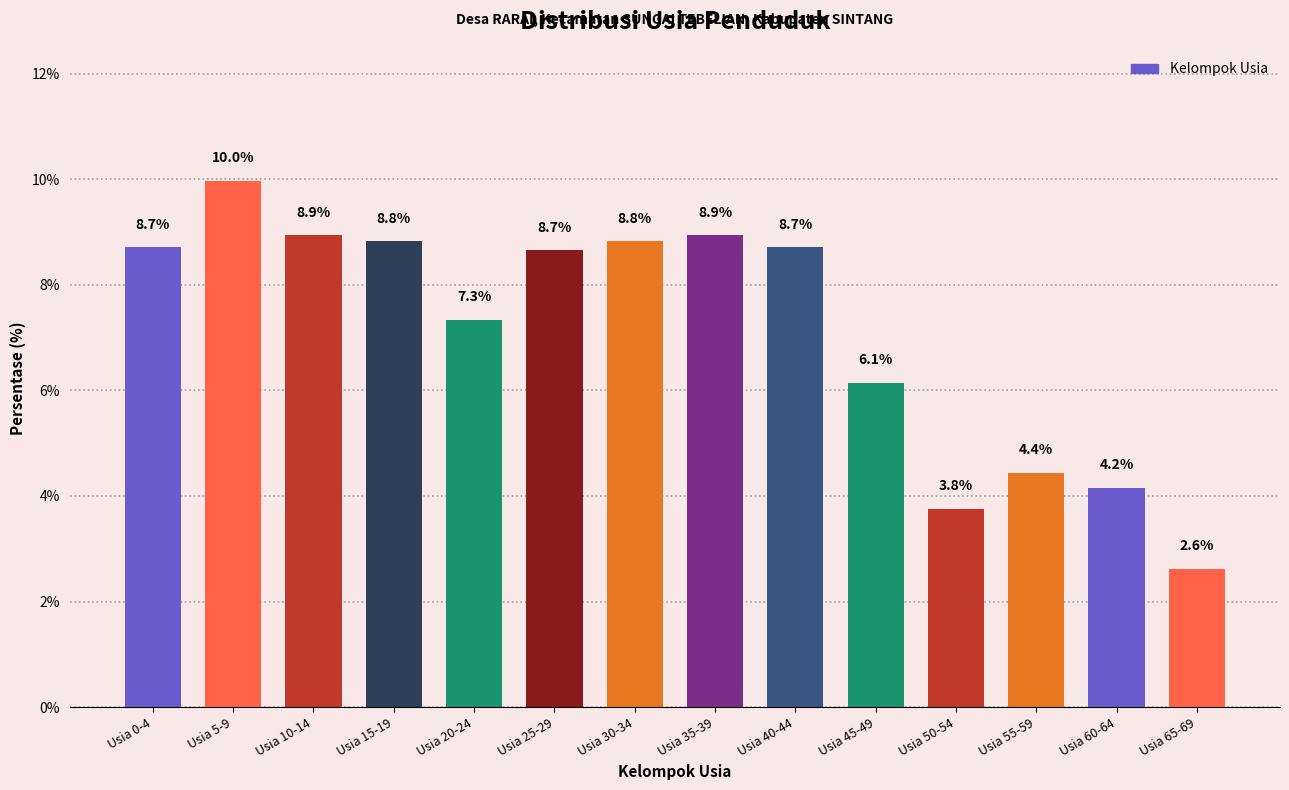

Reading right to left, extract all data points from this chart.

Usia 65-69=2.6	Usia 60-64=4.2	Usia 55-59=4.4	Usia 50-54=3.8	Usia 45-49=6.1	Usia 40-44=8.7	Usia 35-39=8.9	Usia 30-34=8.8	Usia 25-29=8.7	Usia 20-24=7.3	Usia 15-19=8.8	Usia 10-14=8.9	Usia 5-9=10.0	Usia 0-4=8.7